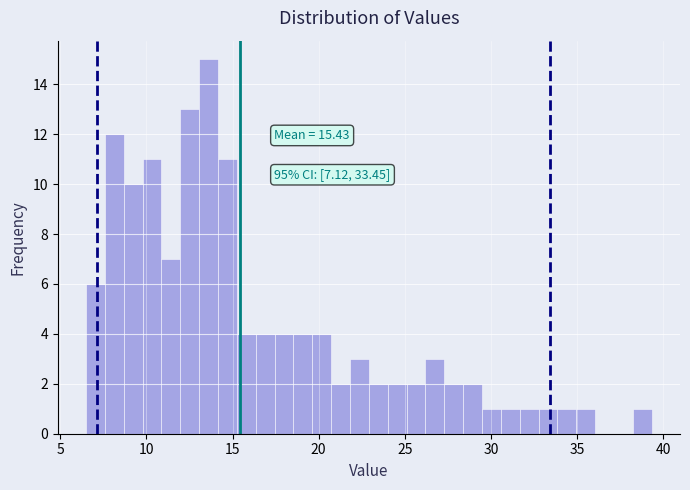

Around what value on the x-axis is the tallest bar? Give the approximate position of its centre, as read against the axis.

13.5